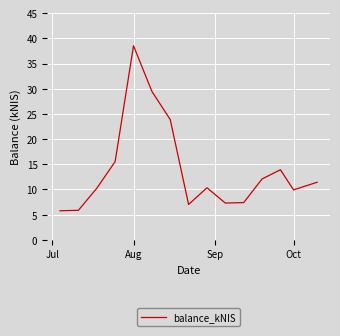

What is the minimum value shown in the chart?

5.8